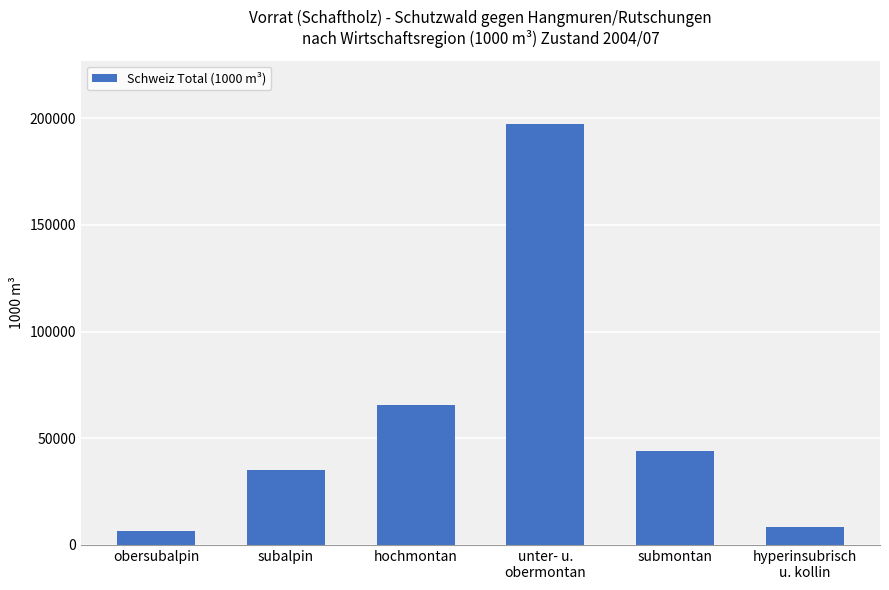

What is the difference between the second highest and second lowest values?

57297